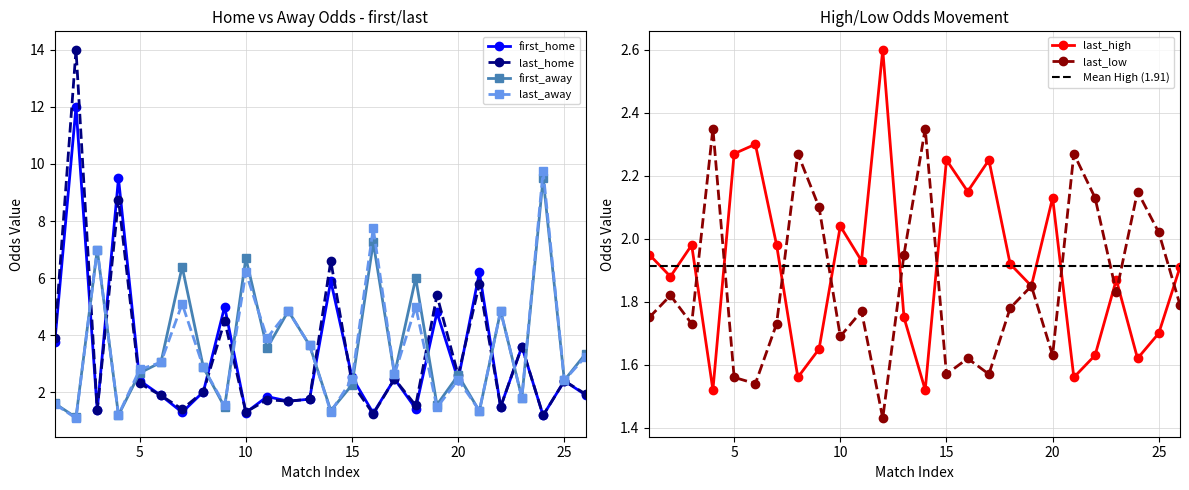

Between 1 and 4, which is larger?

1